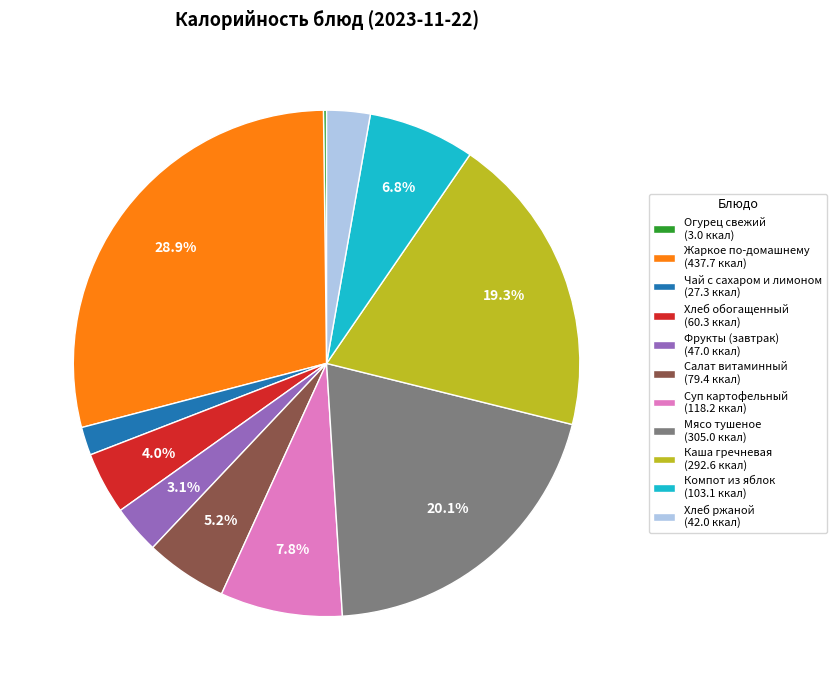

Approximately how many times larger is the value at Суп картофельный (118.2 ккал) compared to Мясо тушеное (305.0 ккал)?

0.4